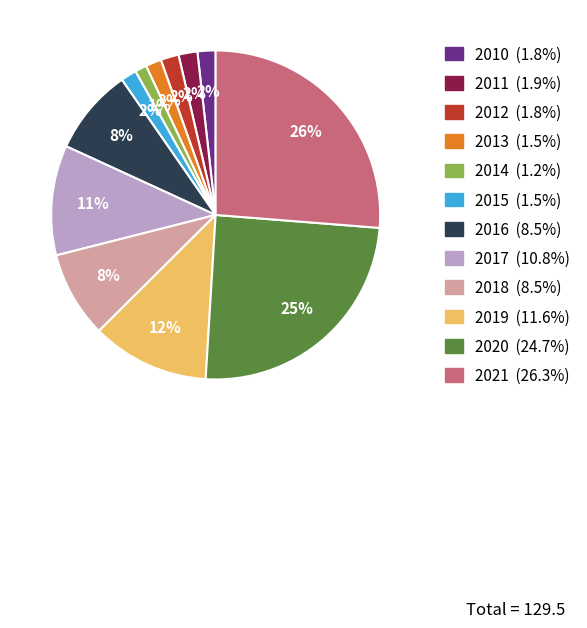

To the nearest percent, what is the difference between the 2016 and 2014 slice percentages?

7%